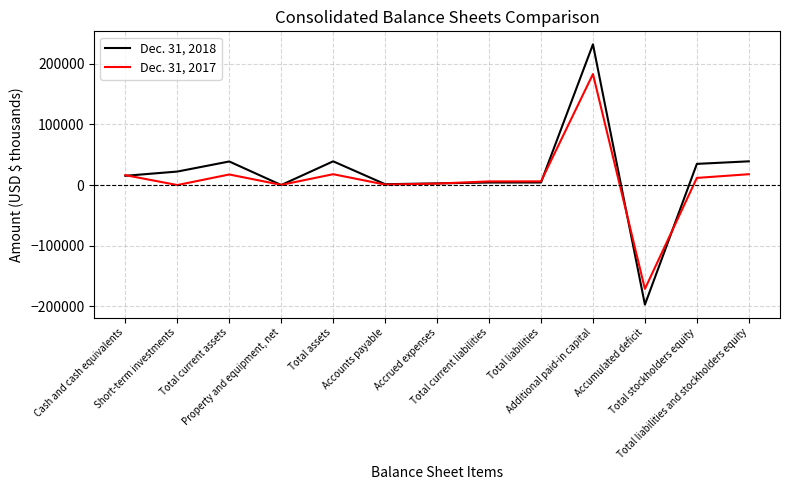

True or false: Dec. 31, 2018 has more than 1 interior local peaks.

True